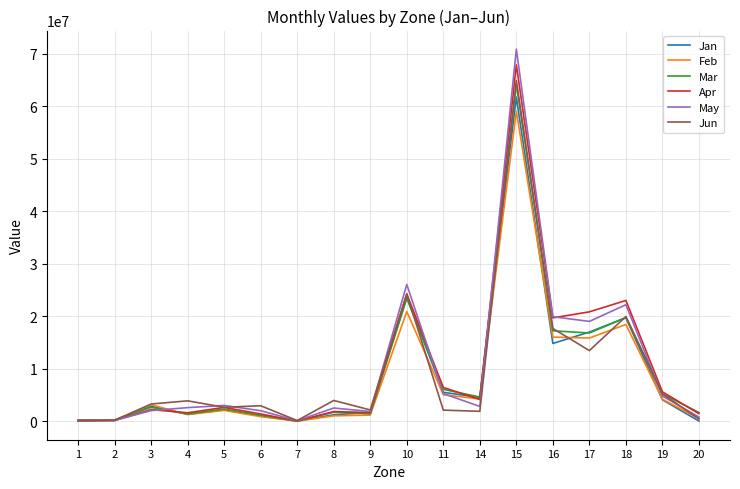

What value does the Mar series have at 1, to the nearest 100?

232600